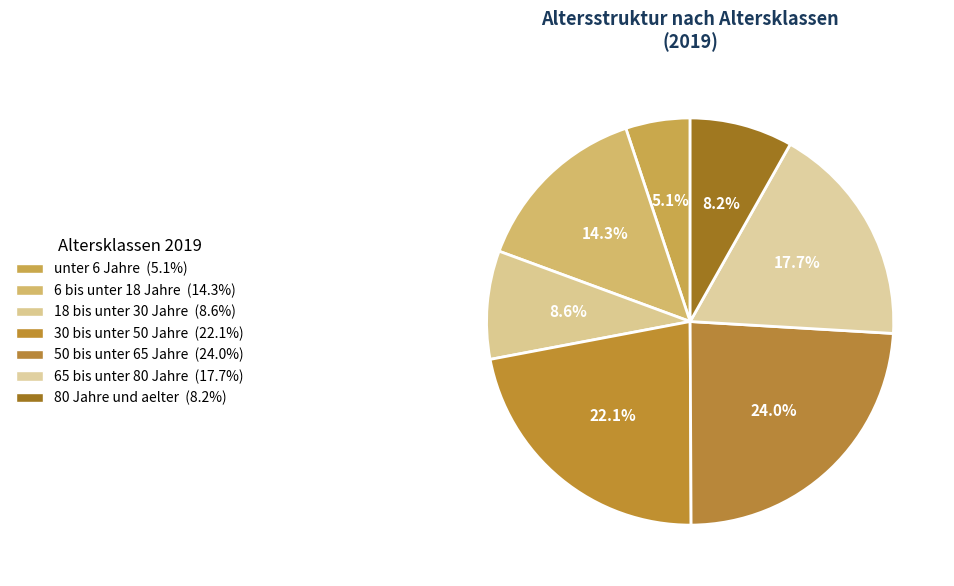

Is it true that 6 bis unter 18 Jahre is 14% of the pie?

True